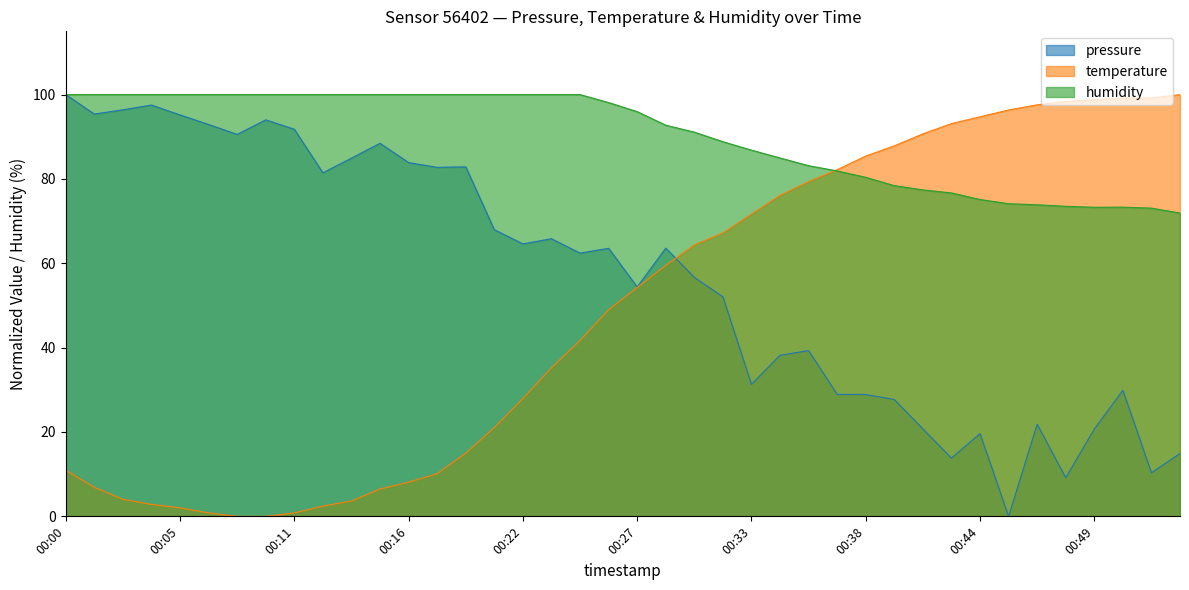

What is the value of the pressure point at the 17th from the left?

64.6